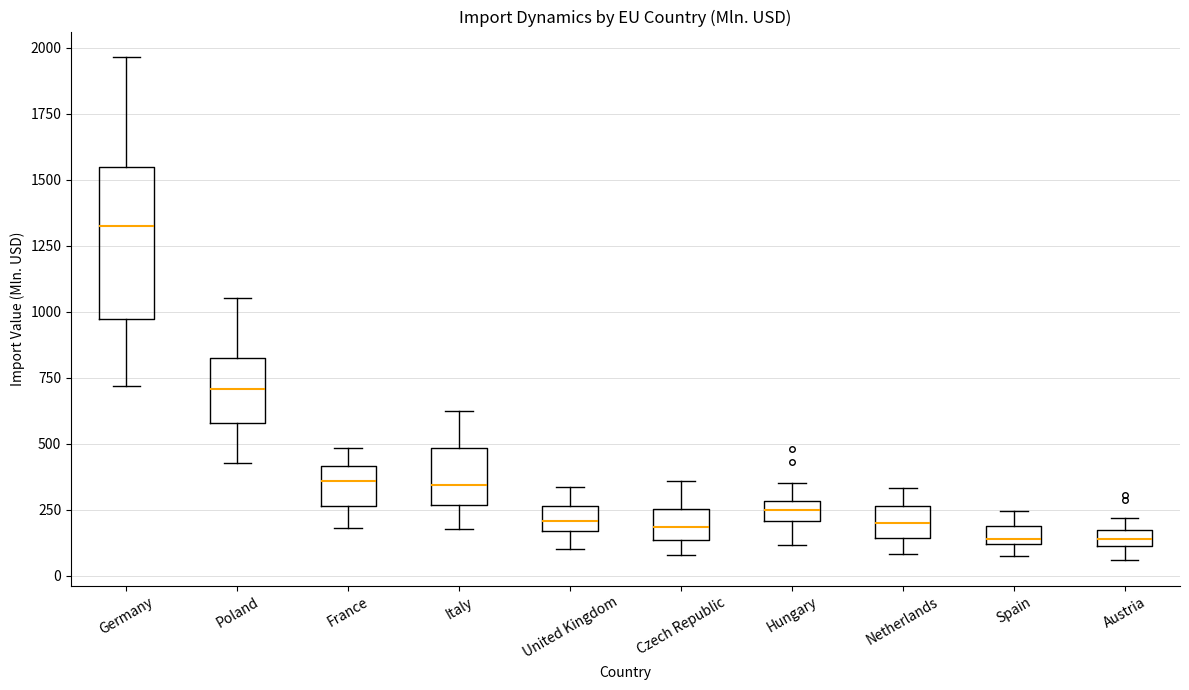

Where does the lower whisker of the box for Netherlands end on the y-axis? The values are not printed on the chart, so give them approximately, as read against the axis.

100